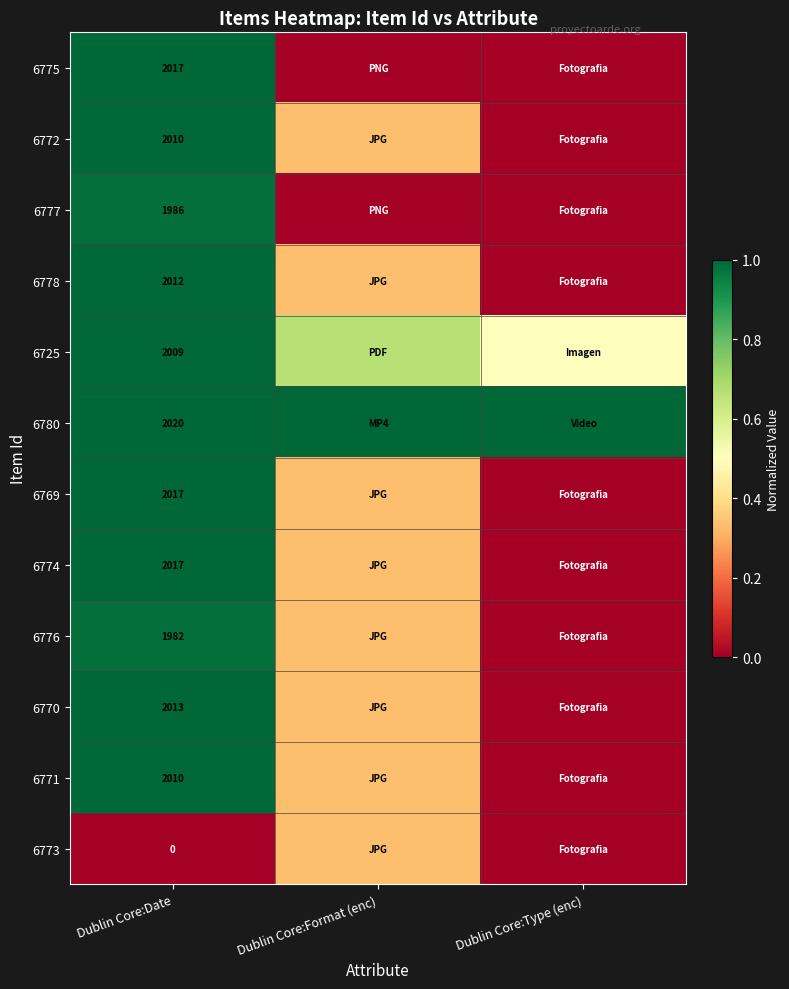

Count the number of categories in the chart.

3